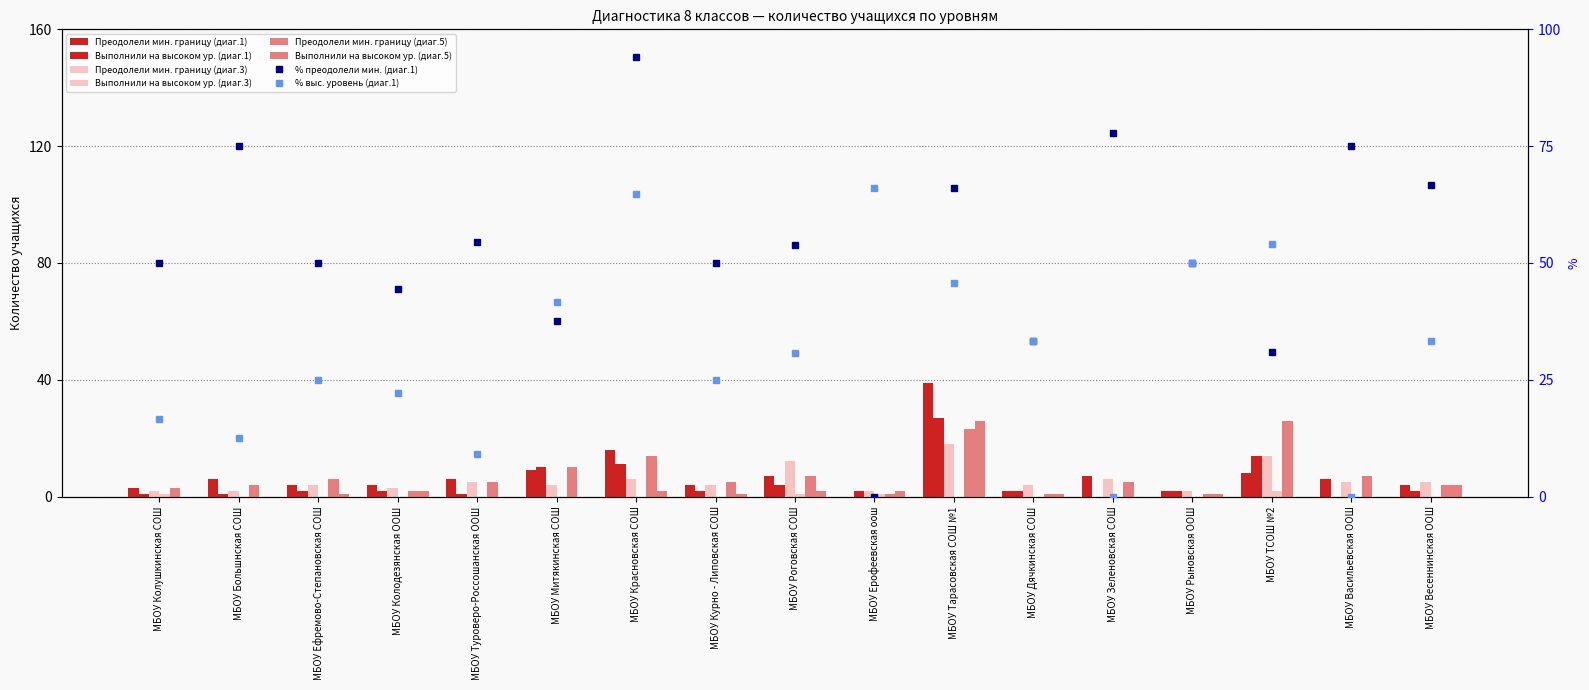

What is the label of the 6th bar from the right?

МБОУ Дячкинская СОШ